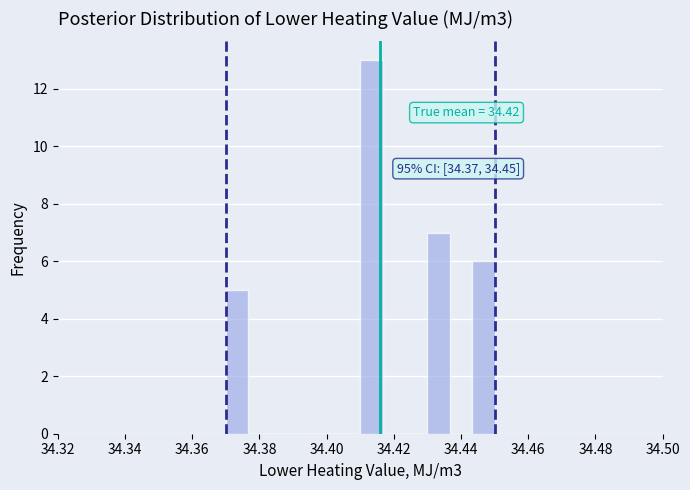

Read against the x-axis, roughly where is the centre of the tallest bar?

34.414